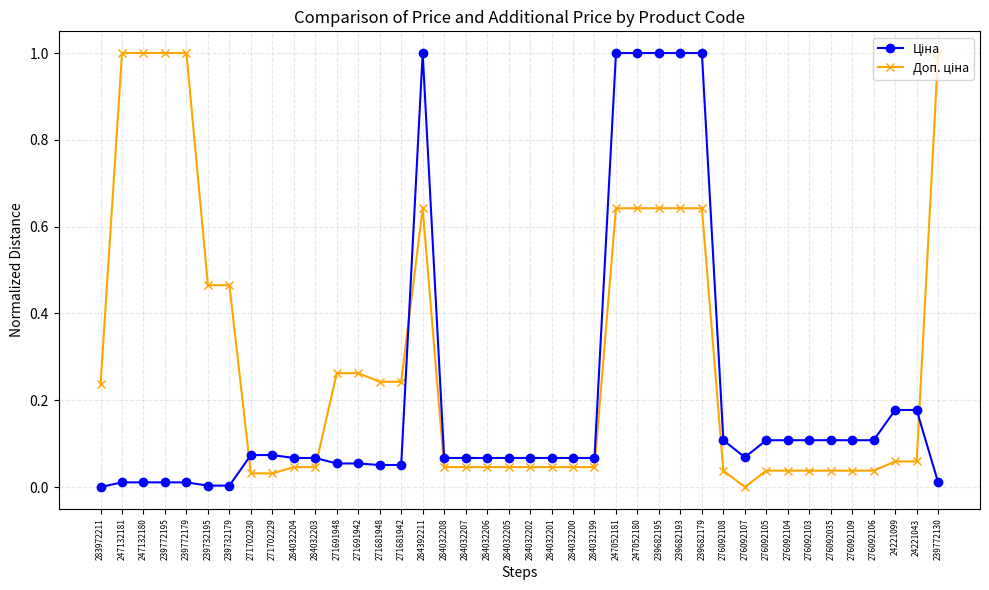

What is the maximum value shown in the chart?

1.0